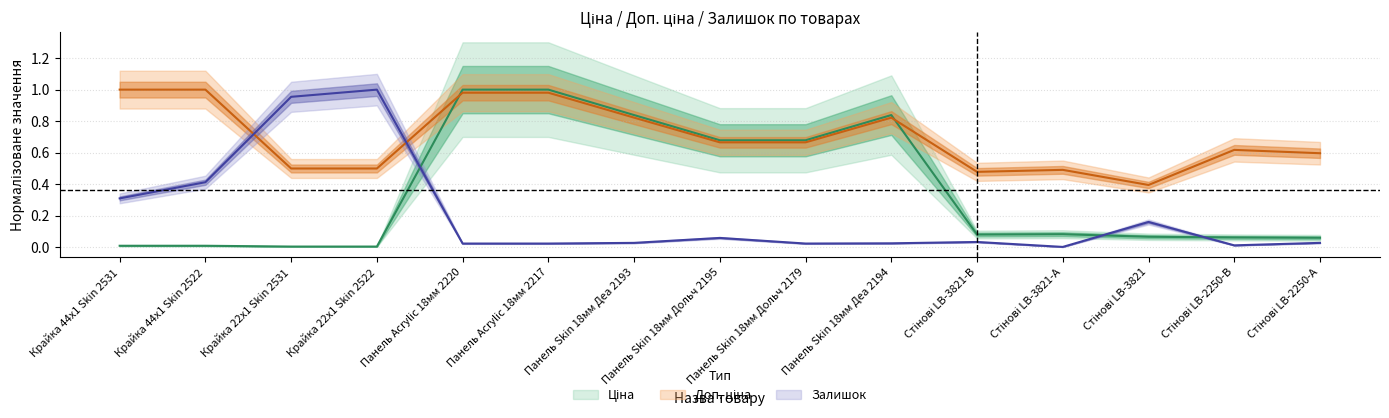

What are all the series names shown in the legend?

Ціна, Доп. ціна, Залишок